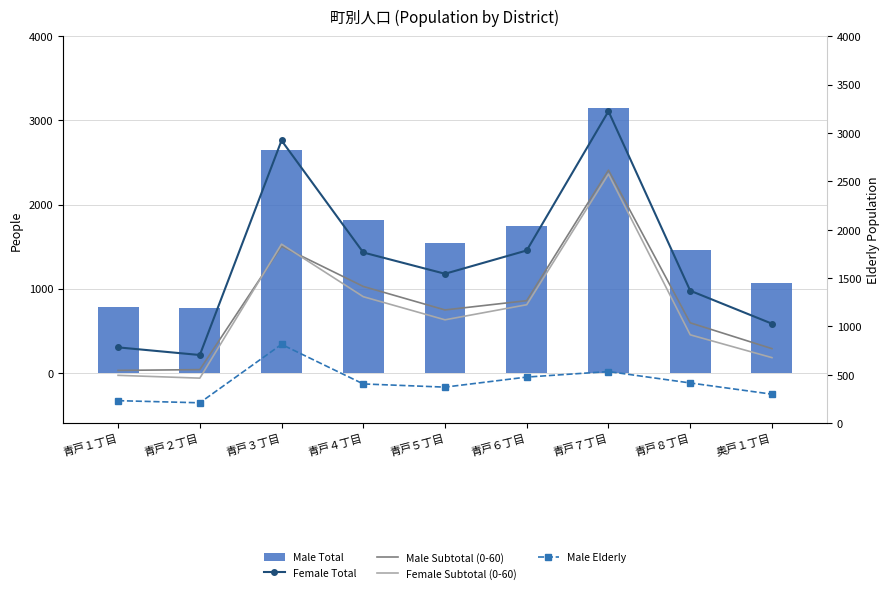

At 奥戸１丁目, list the series in order from largest to smallest.

Male Total, Female Total, Male Subtotal (0-60), Female Subtotal (0-60), Male Elderly